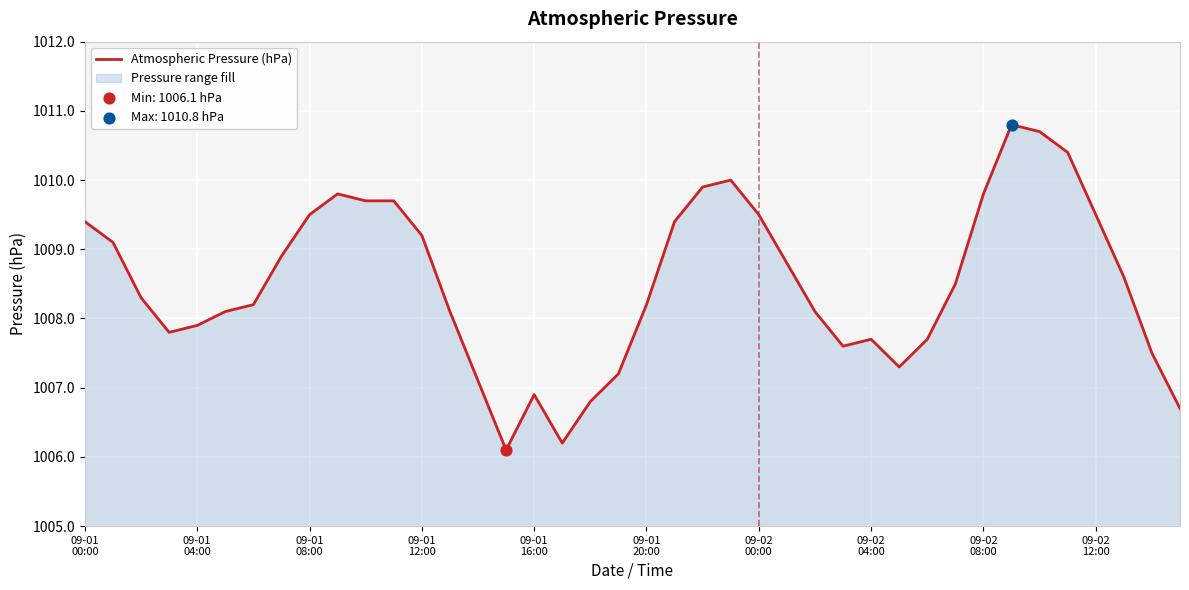

What is the difference between the maximum and minimum values?

4.7